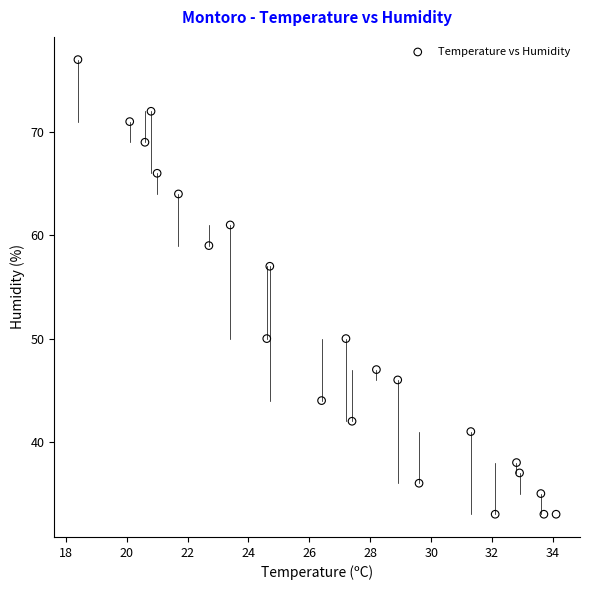

What is the range of Y values (max minus min)?

44